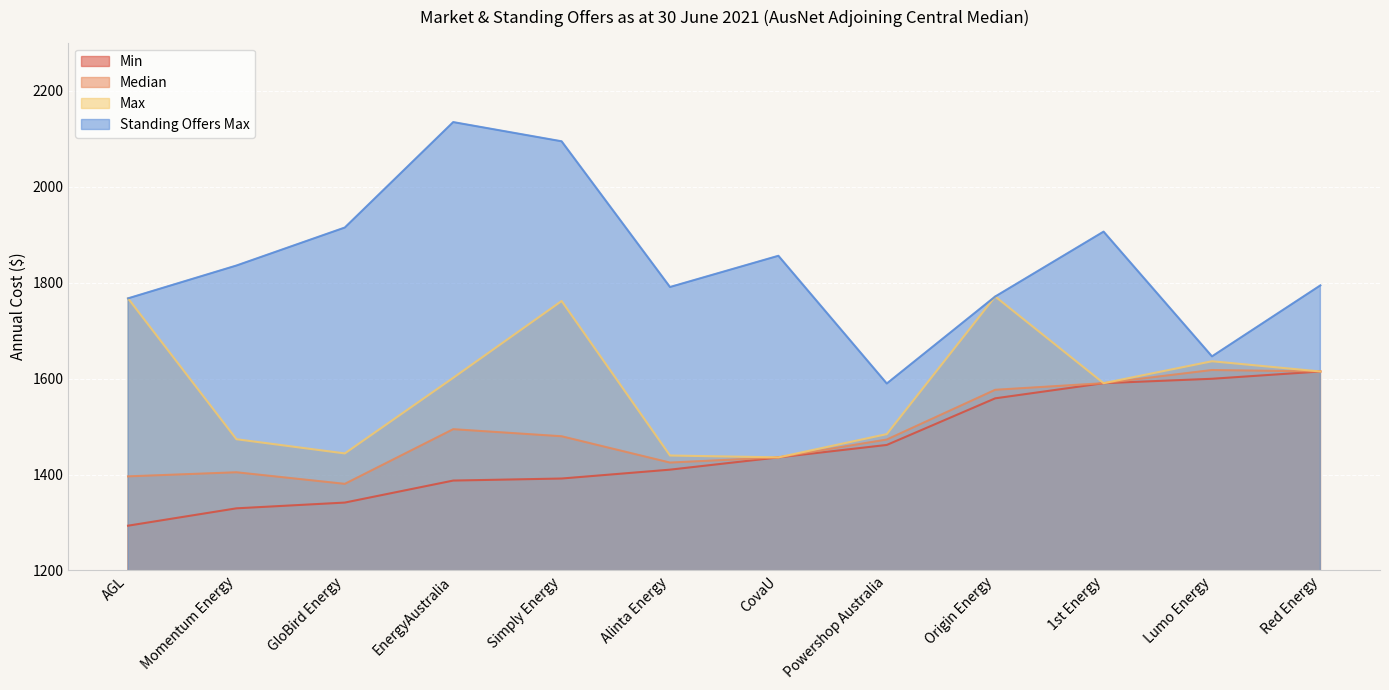

In Max, how many points are higher than both neighbors (excluding endpoints)?

3